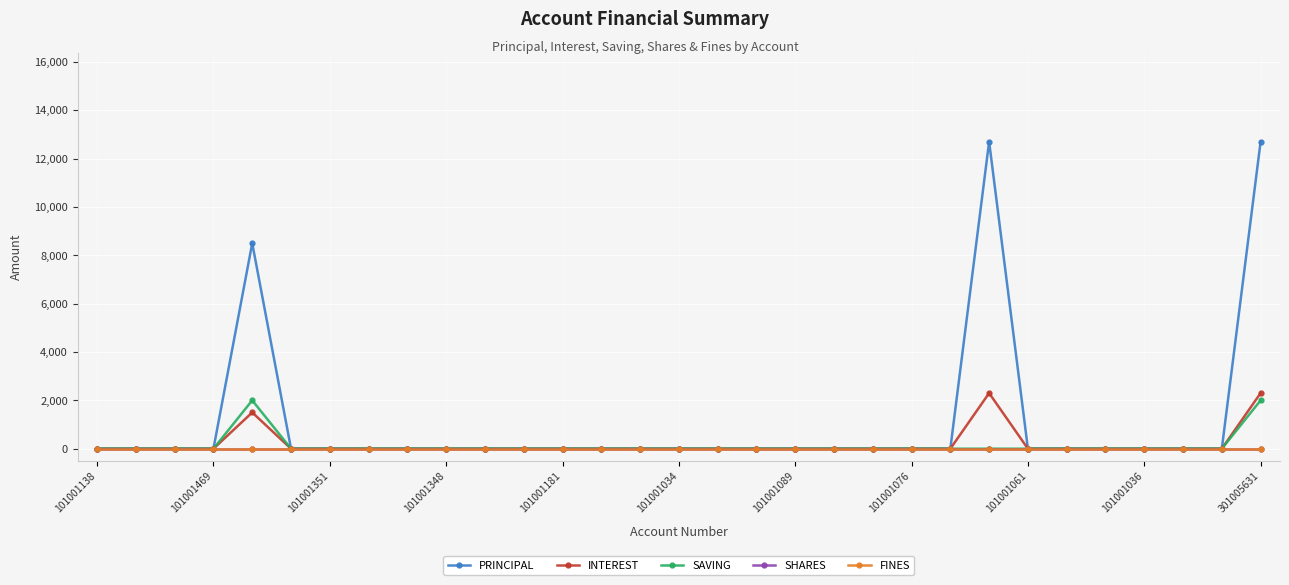

Does the chart have visible grid lines?

Yes